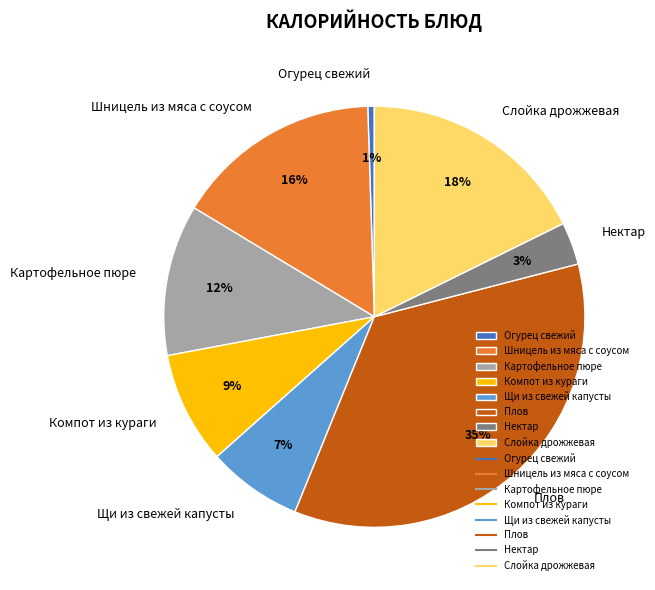

Is it true that Компот из кураги is 9% of the pie?

True